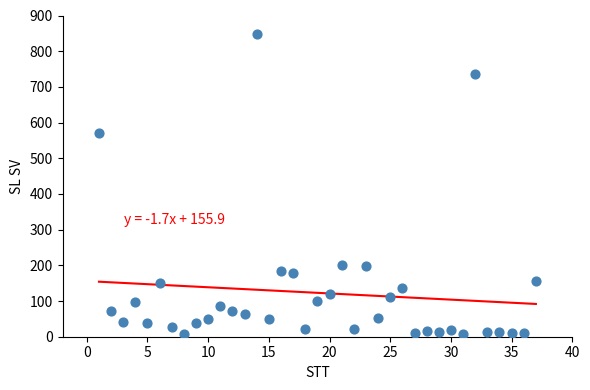

What Y value in the scatter plot is closest to 428?

572